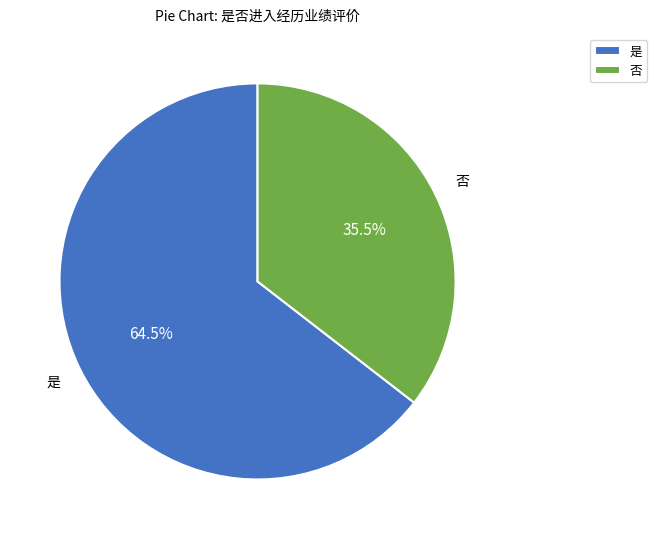

Do 是 and 否 together represent more than half of the pie?

Yes